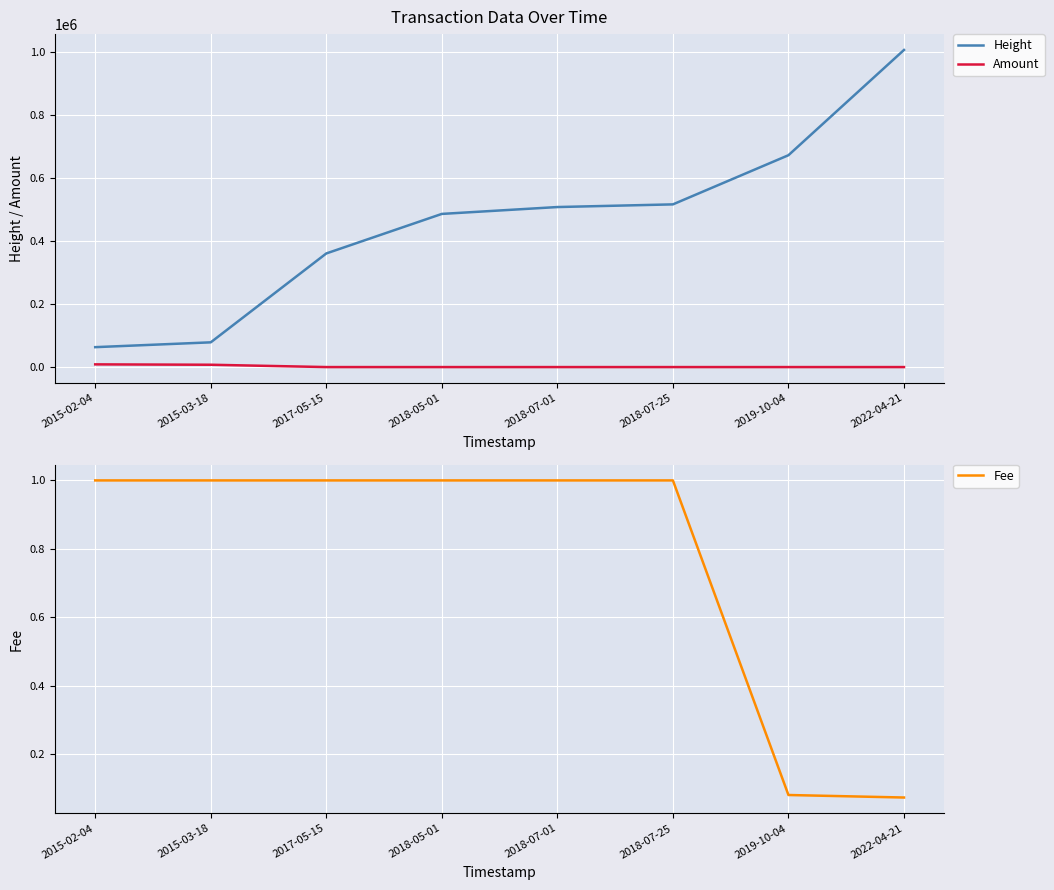

Reading left to right, list all the values displayed in this chart.

Height: 63164.0	78455.0	360314.0	485687.0	507454.0	515923.0	671802.0	1005561.0
Amount: 8578.0	7391.0	0.0	0.0	0.0	0.0	0.0	0.0
Fee: 1.0	1.0	1.0	1.0	1.0	1.0	0.1	0.1